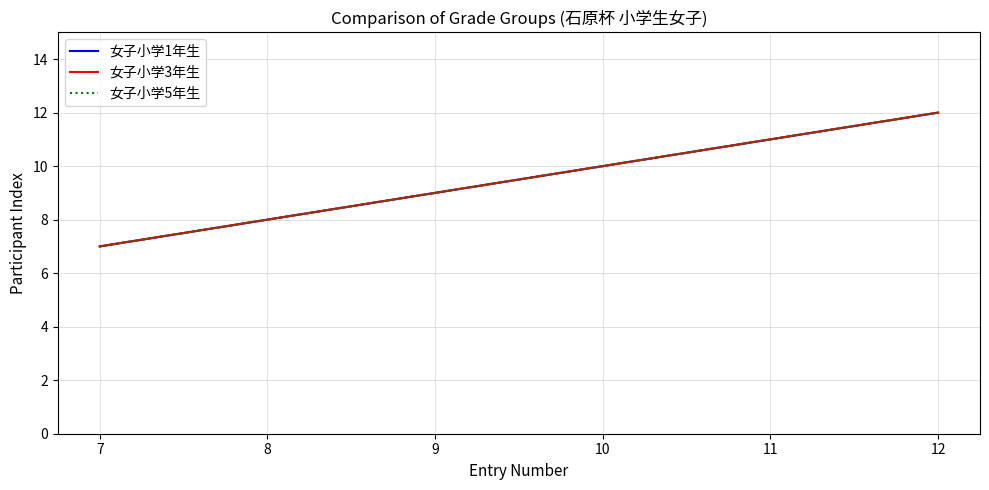

True or false: 女子小学1年生 and 女子小学3年生 intersect in this chart.

False